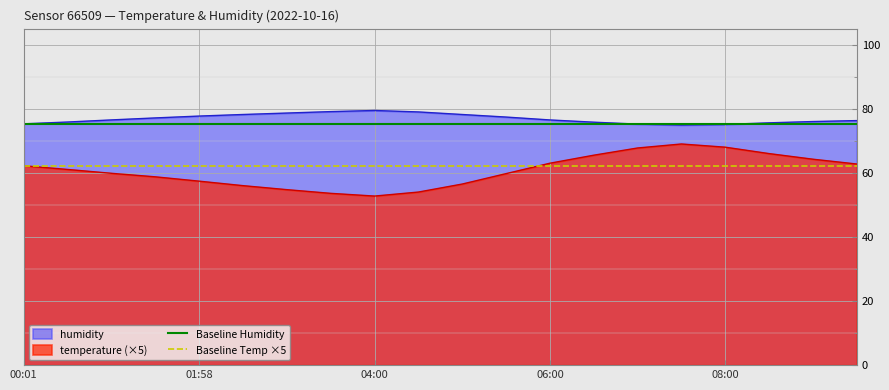

Does the chart display data point markers on the line(s)?

No